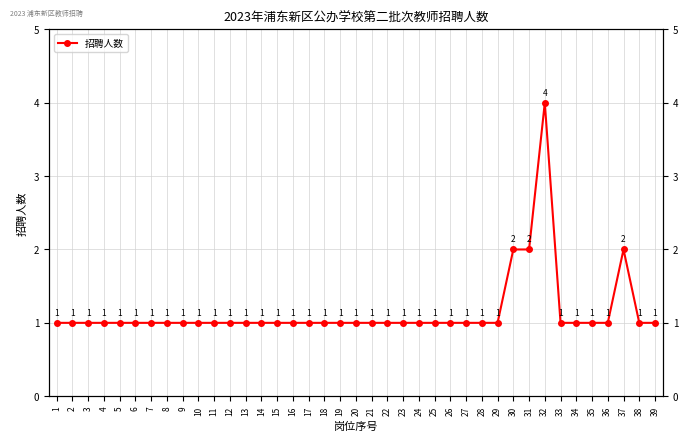

Where is the data nearest to the value 2?

30